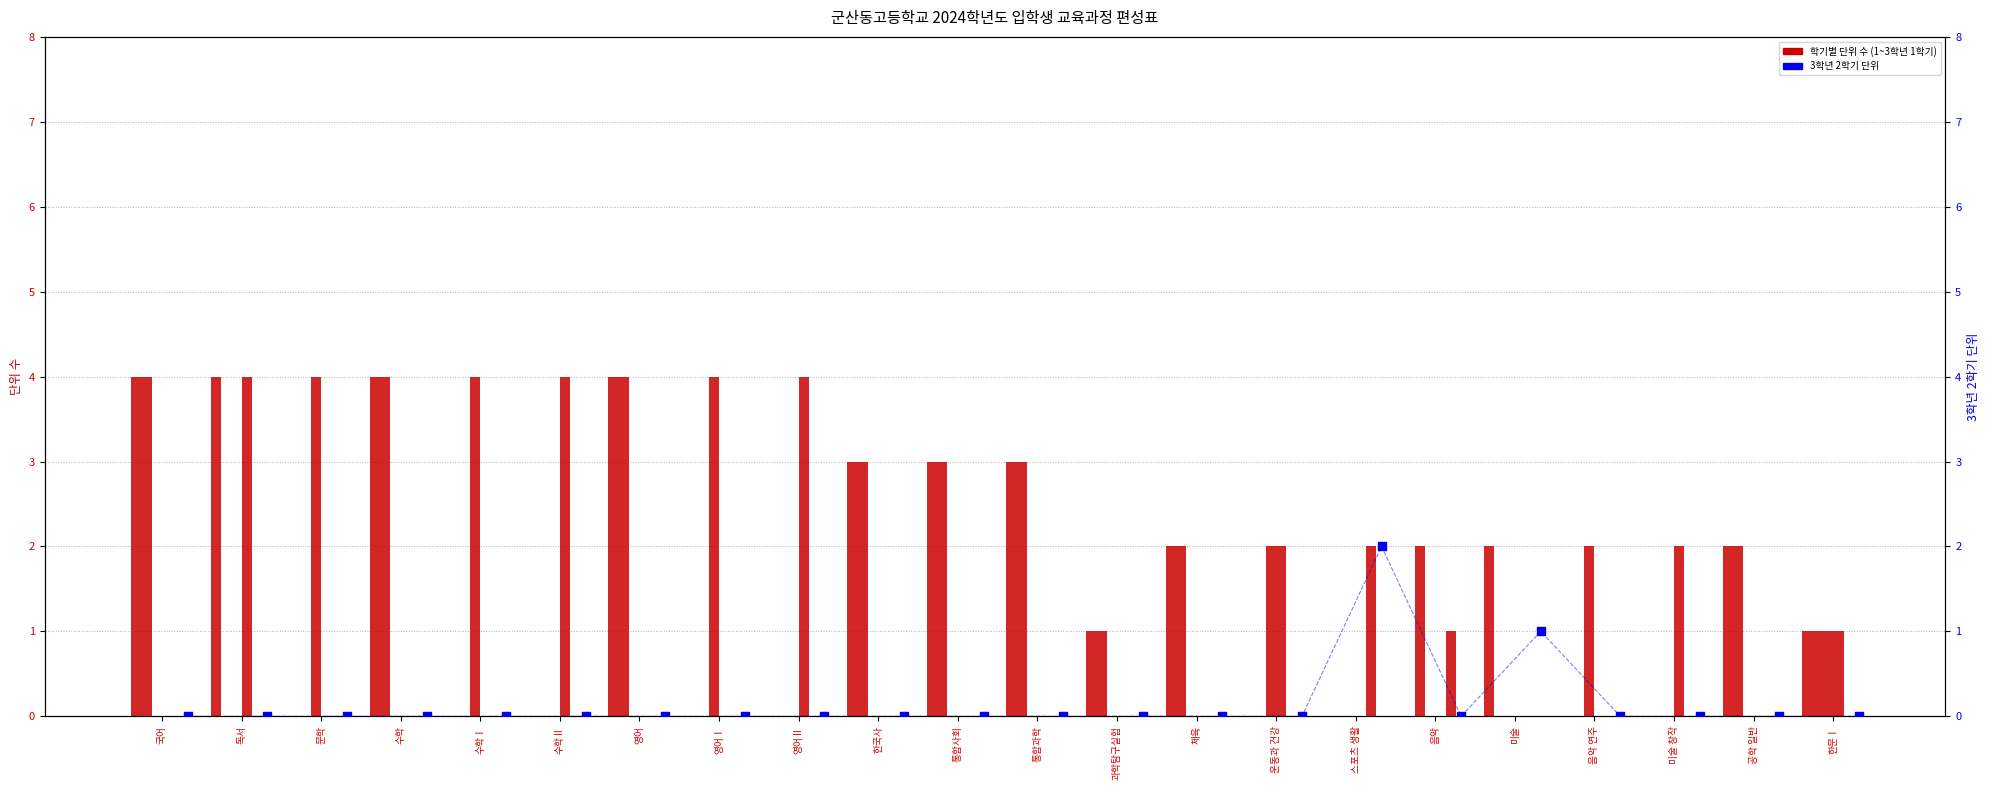

Which series has the largest total across all categories?

1학년 1학기